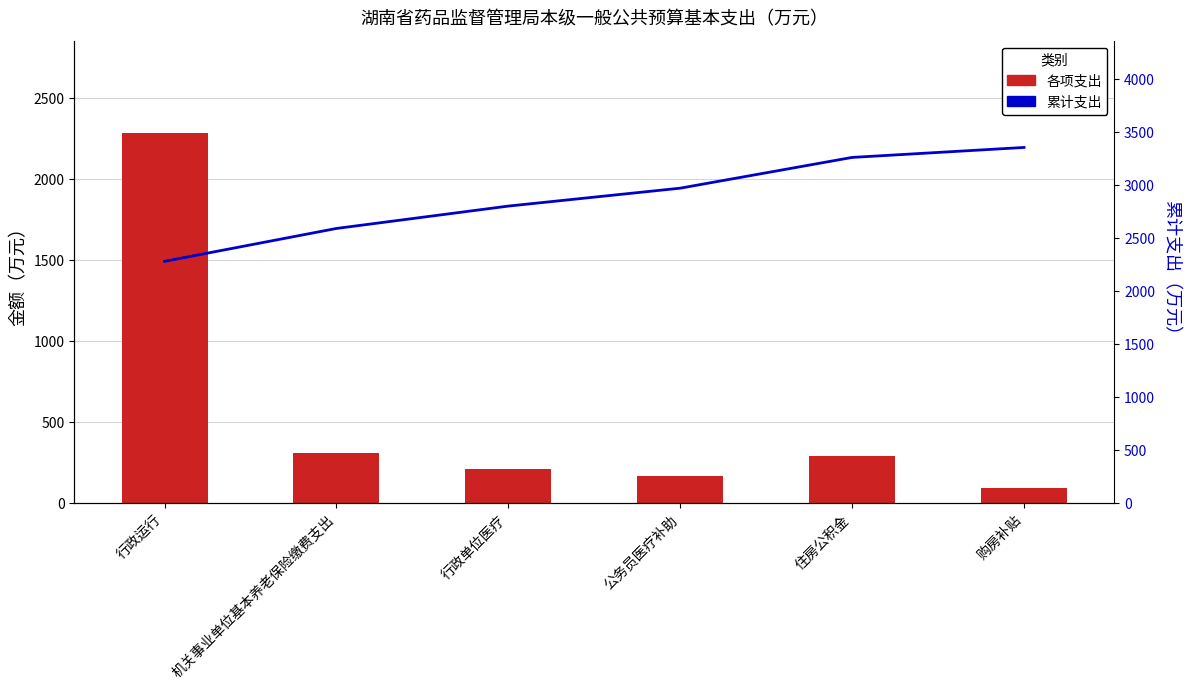

What is the spread (max minus min) of values at 购房补贴?

3263